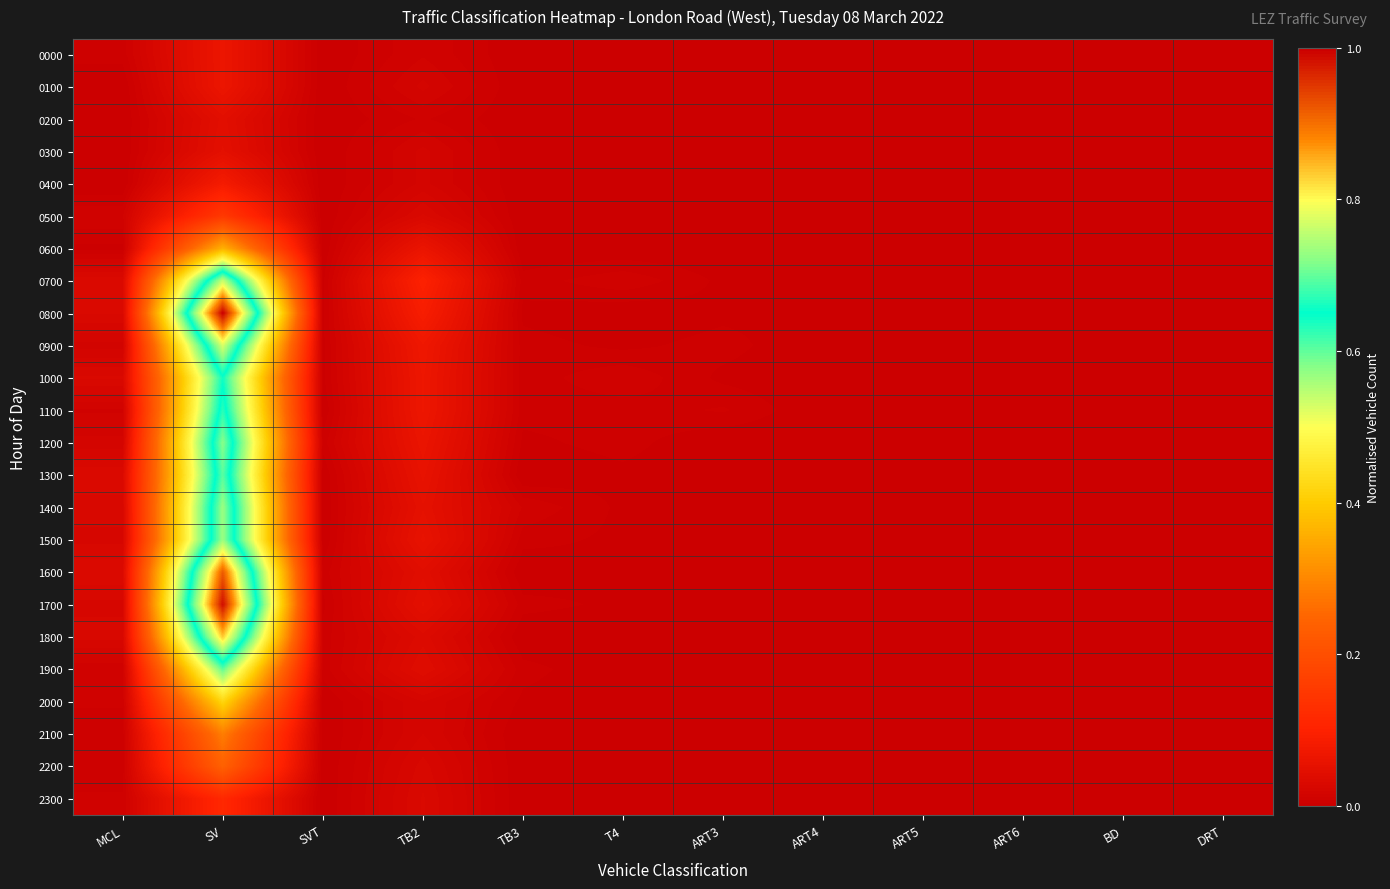

Reading right to left, what are all the values shown in this chart?

0000: DRT=0.0	BD=0.0	ART6=0.0	ART5=0.0	ART4=0.0	ART3=0.0	T4=0.0	TB3=0.0	TB2=0.0	SVT=0.0	SV=0.1	MCL=0.0
0100: DRT=0.0	BD=0.0	ART6=0.0	ART5=0.0	ART4=0.0	ART3=0.0	T4=0.0	TB3=0.0	TB2=0.0	SVT=0.0	SV=0.1	MCL=0.0
0200: DRT=0.0	BD=0.0	ART6=0.0	ART5=0.0	ART4=0.0	ART3=0.0	T4=0.0	TB3=0.0	TB2=0.0	SVT=0.0	SV=0.0	MCL=0.0
0300: DRT=0.0	BD=0.0	ART6=0.0	ART5=0.0	ART4=0.0	ART3=0.0	T4=0.0	TB3=0.0	TB2=0.0	SVT=0.0	SV=0.0	MCL=0.0
0400: DRT=0.0	BD=0.0	ART6=0.0	ART5=0.0	ART4=0.0	ART3=0.0	T4=0.0	TB3=0.0	TB2=0.0	SVT=0.0	SV=0.1	MCL=0.0
0500: DRT=0.0	BD=0.0	ART6=0.0	ART5=0.0	ART4=0.0	ART3=0.0	T4=0.0	TB3=0.0	TB2=0.0	SVT=0.0	SV=0.2	MCL=0.0
0600: DRT=0.0	BD=0.0	ART6=0.0	ART5=0.0	ART4=0.0	ART3=0.0	T4=0.0	TB3=0.0	TB2=0.1	SVT=0.0	SV=0.4	MCL=0.0
0700: DRT=0.0	BD=0.0	ART6=0.0	ART5=0.0	ART4=0.0	ART3=0.0	T4=0.0	TB3=0.0	TB2=0.1	SVT=0.0	SV=0.8	MCL=0.0
0800: DRT=0.0	BD=0.0	ART6=0.0	ART5=0.0	ART4=0.0	ART3=0.0	T4=0.0	TB3=0.0	TB2=0.1	SVT=0.0	SV=1.0	MCL=0.0
0900: DRT=0.0	BD=0.0	ART6=0.0	ART5=0.0	ART4=0.0	ART3=0.0	T4=0.0	TB3=0.0	TB2=0.1	SVT=0.0	SV=0.8	MCL=0.0
1000: DRT=0.0	BD=0.0	ART6=0.0	ART5=0.0	ART4=0.0	ART3=0.0	T4=0.0	TB3=0.0	TB2=0.1	SVT=0.0	SV=0.6	MCL=0.0
1100: DRT=0.0	BD=0.0	ART6=0.0	ART5=0.0	ART4=0.0	ART3=0.0	T4=0.0	TB3=0.0	TB2=0.1	SVT=0.0	SV=0.7	MCL=0.0
1200: DRT=0.0	BD=0.0	ART6=0.0	ART5=0.0	ART4=0.0	ART3=0.0	T4=0.0	TB3=0.0	TB2=0.1	SVT=0.0	SV=0.7	MCL=0.0
1300: DRT=0.0	BD=0.0	ART6=0.0	ART5=0.0	ART4=0.0	ART3=0.0	T4=0.0	TB3=0.0	TB2=0.1	SVT=0.0	SV=0.7	MCL=0.0
1400: DRT=0.0	BD=0.0	ART6=0.0	ART5=0.0	ART4=0.0	ART3=0.0	T4=0.0	TB3=0.0	TB2=0.1	SVT=0.0	SV=0.7	MCL=0.0
1500: DRT=0.0	BD=0.0	ART6=0.0	ART5=0.0	ART4=0.0	ART3=0.0	T4=0.0	TB3=0.0	TB2=0.1	SVT=0.0	SV=0.7	MCL=0.0
1600: DRT=0.0	BD=0.0	ART6=0.0	ART5=0.0	ART4=0.0	ART3=0.0	T4=0.0	TB3=0.0	TB2=0.0	SVT=0.0	SV=0.9	MCL=0.0
1700: DRT=0.0	BD=0.0	ART6=0.0	ART5=0.0	ART4=0.0	ART3=0.0	T4=0.0	TB3=0.0	TB2=0.0	SVT=0.0	SV=1.0	MCL=0.0
1800: DRT=0.0	BD=0.0	ART6=0.0	ART5=0.0	ART4=0.0	ART3=0.0	T4=0.0	TB3=0.0	TB2=0.0	SVT=0.0	SV=0.8	MCL=0.0
1900: DRT=0.0	BD=0.0	ART6=0.0	ART5=0.0	ART4=0.0	ART3=0.0	T4=0.0	TB3=0.0	TB2=0.0	SVT=0.0	SV=0.6	MCL=0.0
2000: DRT=0.0	BD=0.0	ART6=0.0	ART5=0.0	ART4=0.0	ART3=0.0	T4=0.0	TB3=0.0	TB2=0.0	SVT=0.0	SV=0.4	MCL=0.0
2100: DRT=0.0	BD=0.0	ART6=0.0	ART5=0.0	ART4=0.0	ART3=0.0	T4=0.0	TB3=0.0	TB2=0.0	SVT=0.0	SV=0.3	MCL=0.0
2200: DRT=0.0	BD=0.0	ART6=0.0	ART5=0.0	ART4=0.0	ART3=0.0	T4=0.0	TB3=0.0	TB2=0.0	SVT=0.0	SV=0.2	MCL=0.0
2300: DRT=0.0	BD=0.0	ART6=0.0	ART5=0.0	ART4=0.0	ART3=0.0	T4=0.0	TB3=0.0	TB2=0.0	SVT=0.0	SV=0.1	MCL=0.0